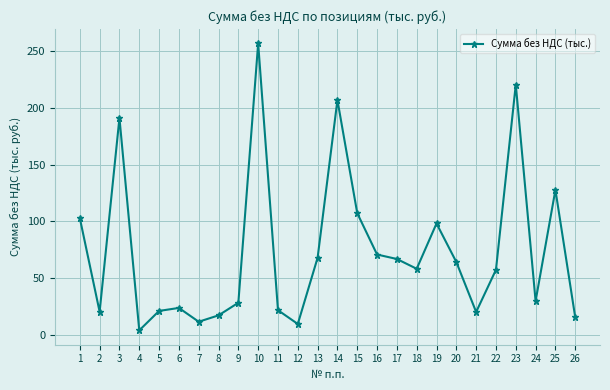

What is the ratio of the value at 16 to the value at 21?

3.5